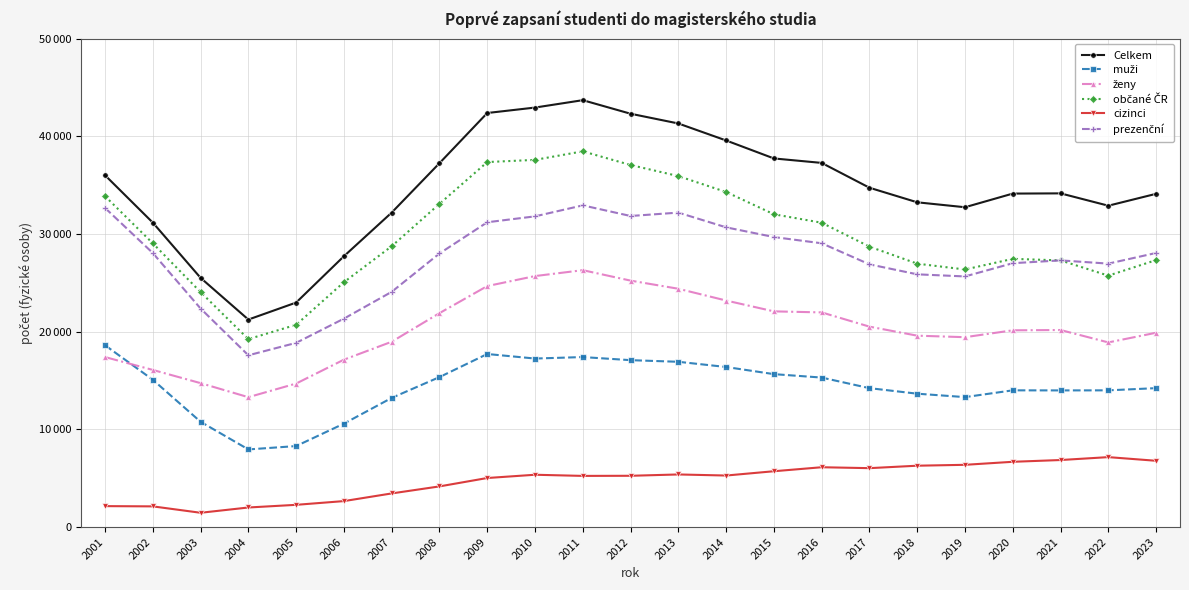

What is the difference between the maximum and minimum values in the prezenční series?

15347